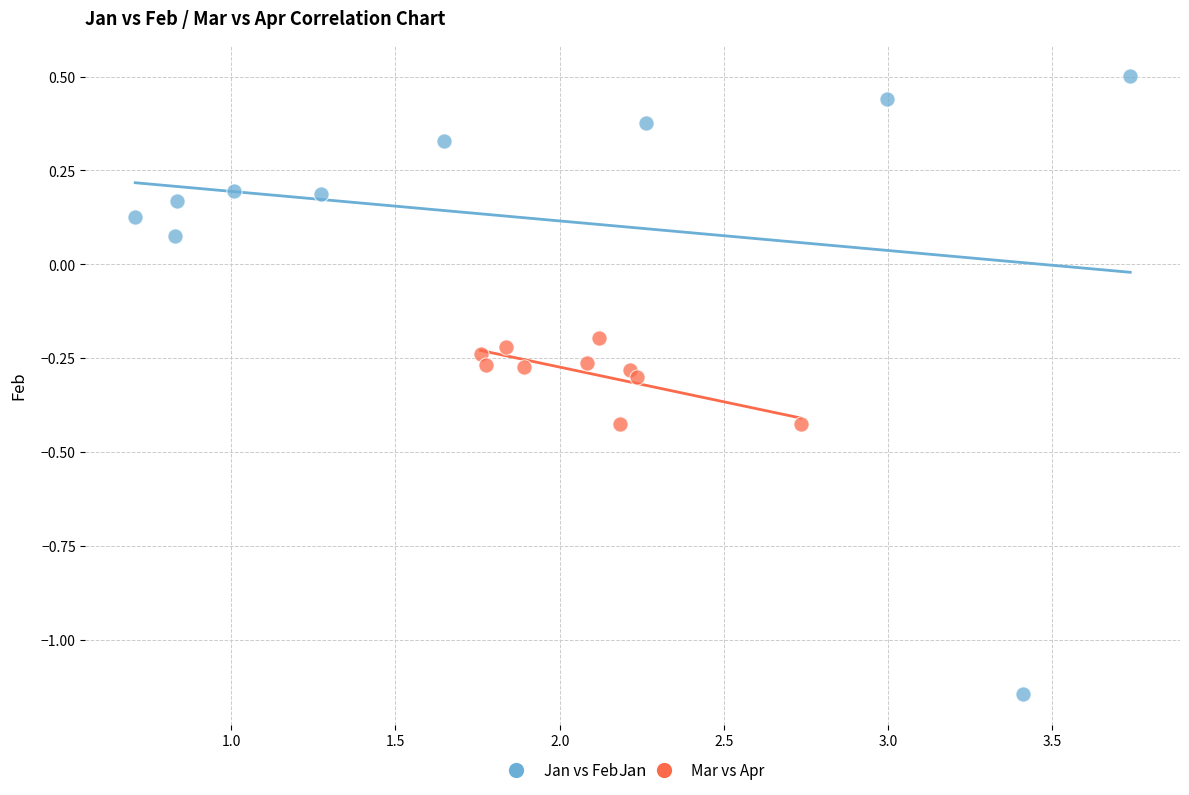

Which series has the largest Y range (max minus min)?

Jan vs Feb